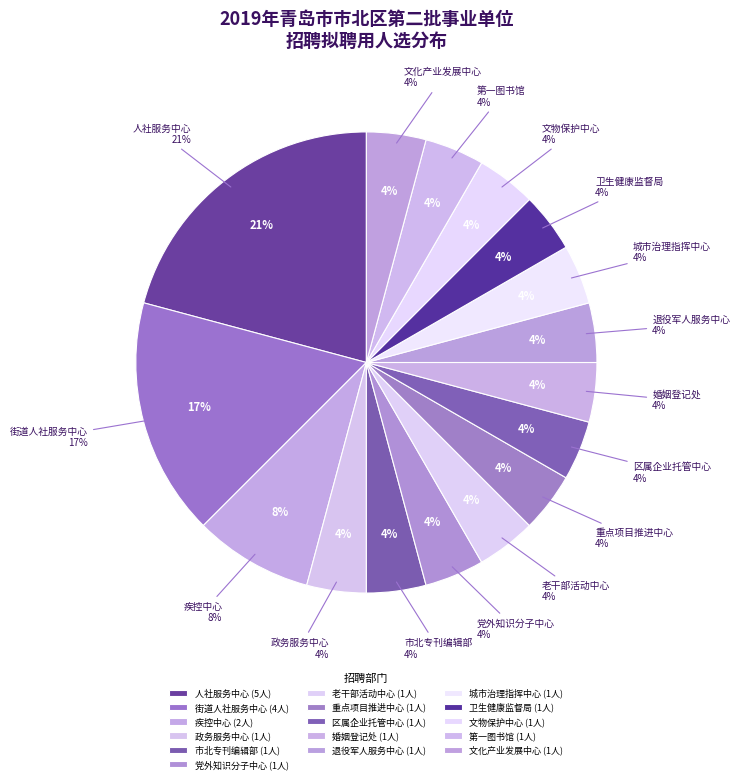

Which slice is the largest?

市北区人力资源和社会保障服务中心